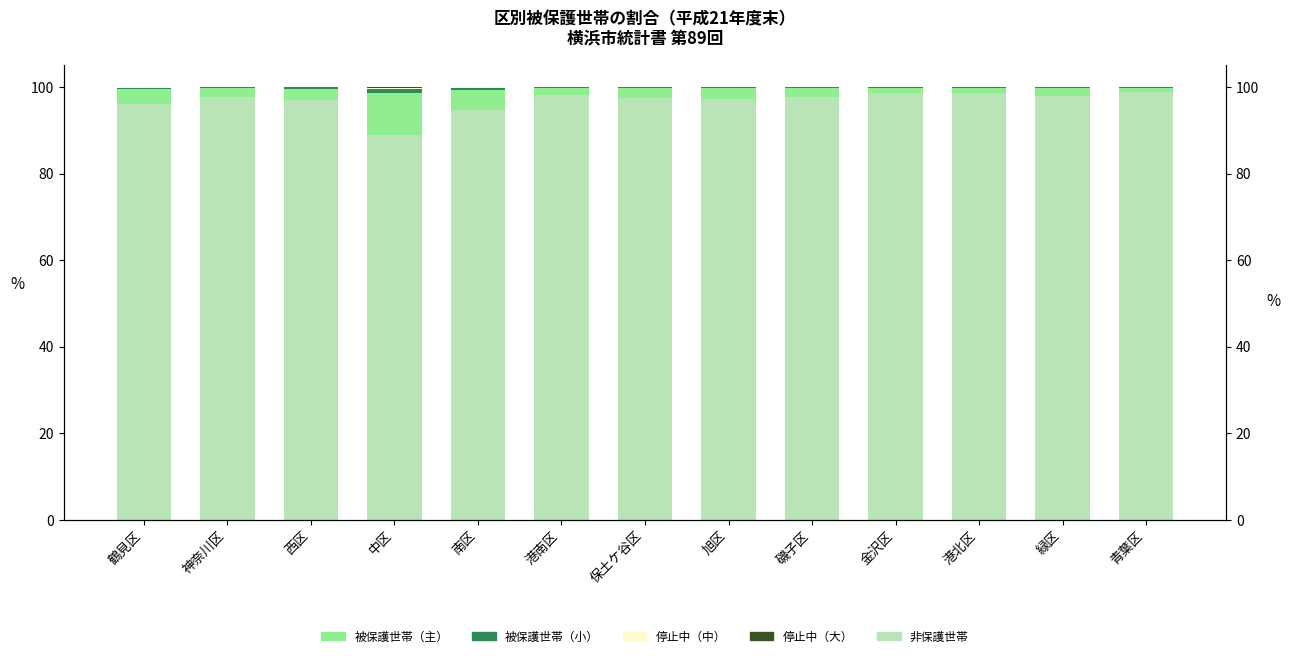

The 被保護世帯（主） series shows 4.6 at 南区. True or false?

True